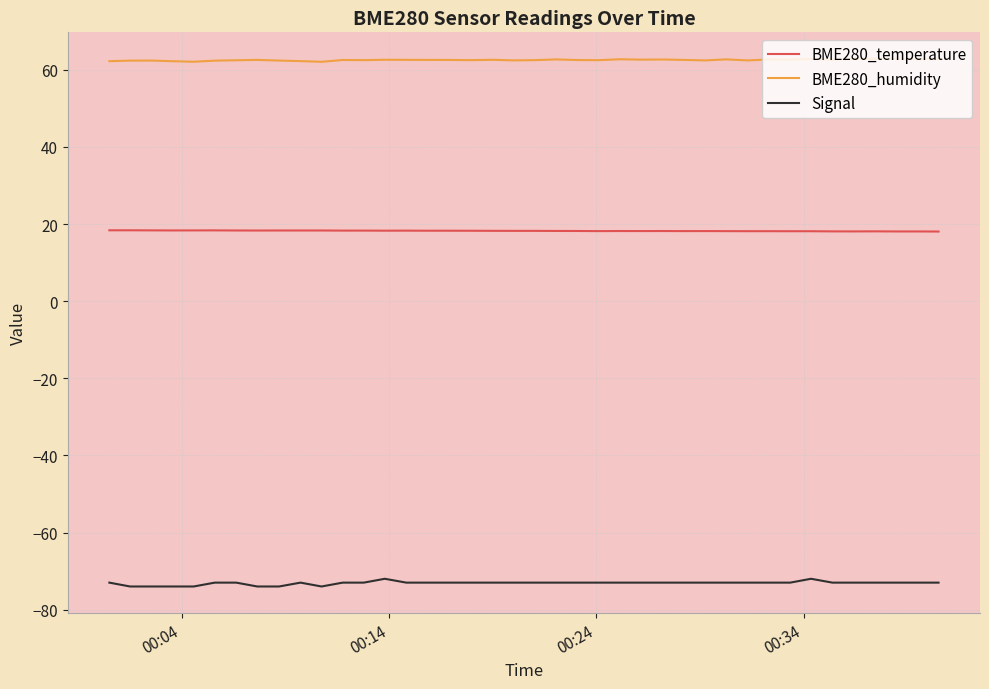

What is the average value of the BME280_temperature series?

18.2